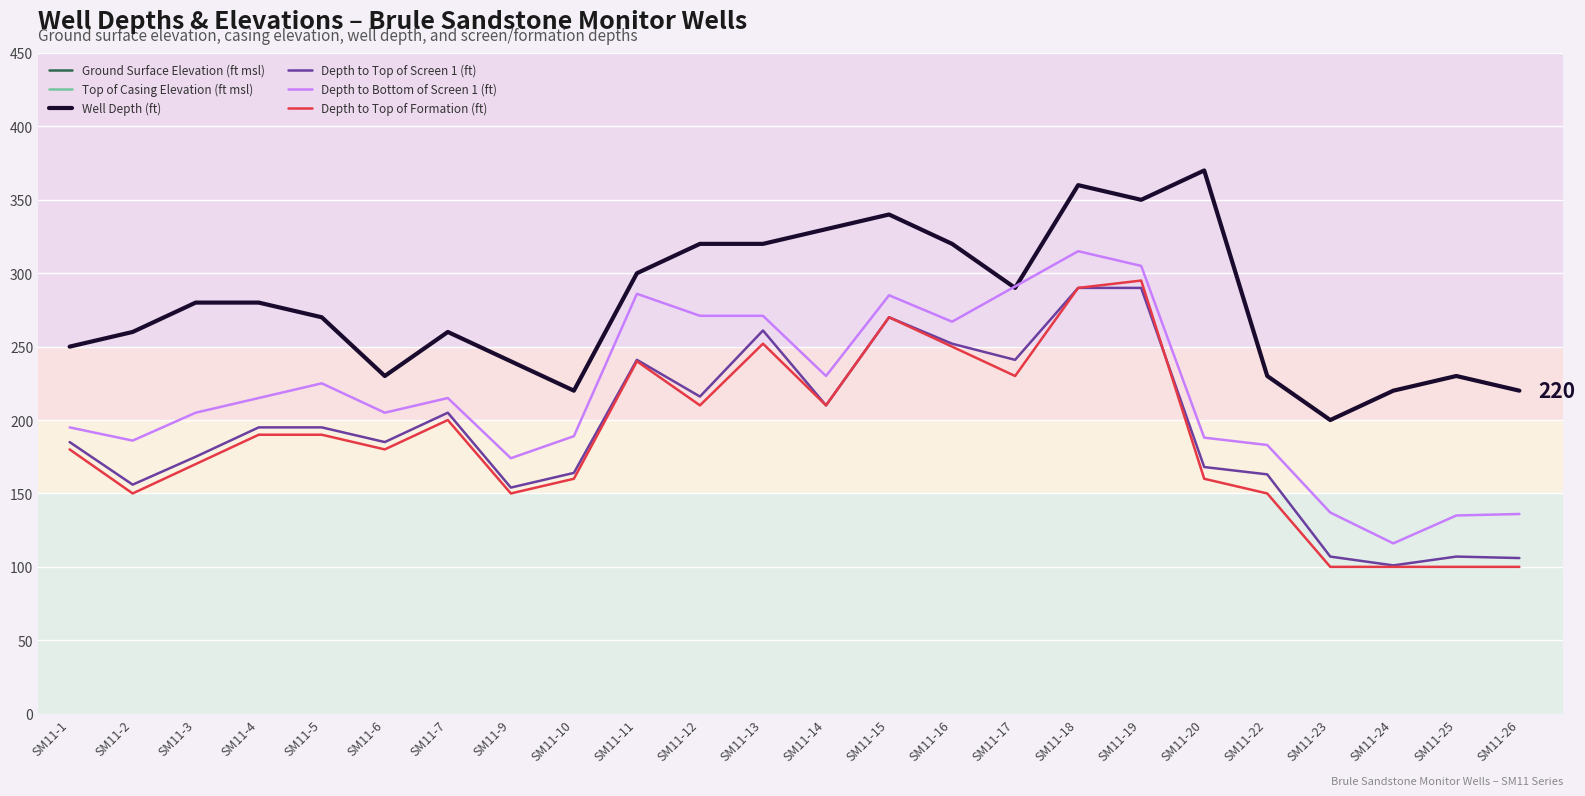

How many lines are shown in the chart?

6